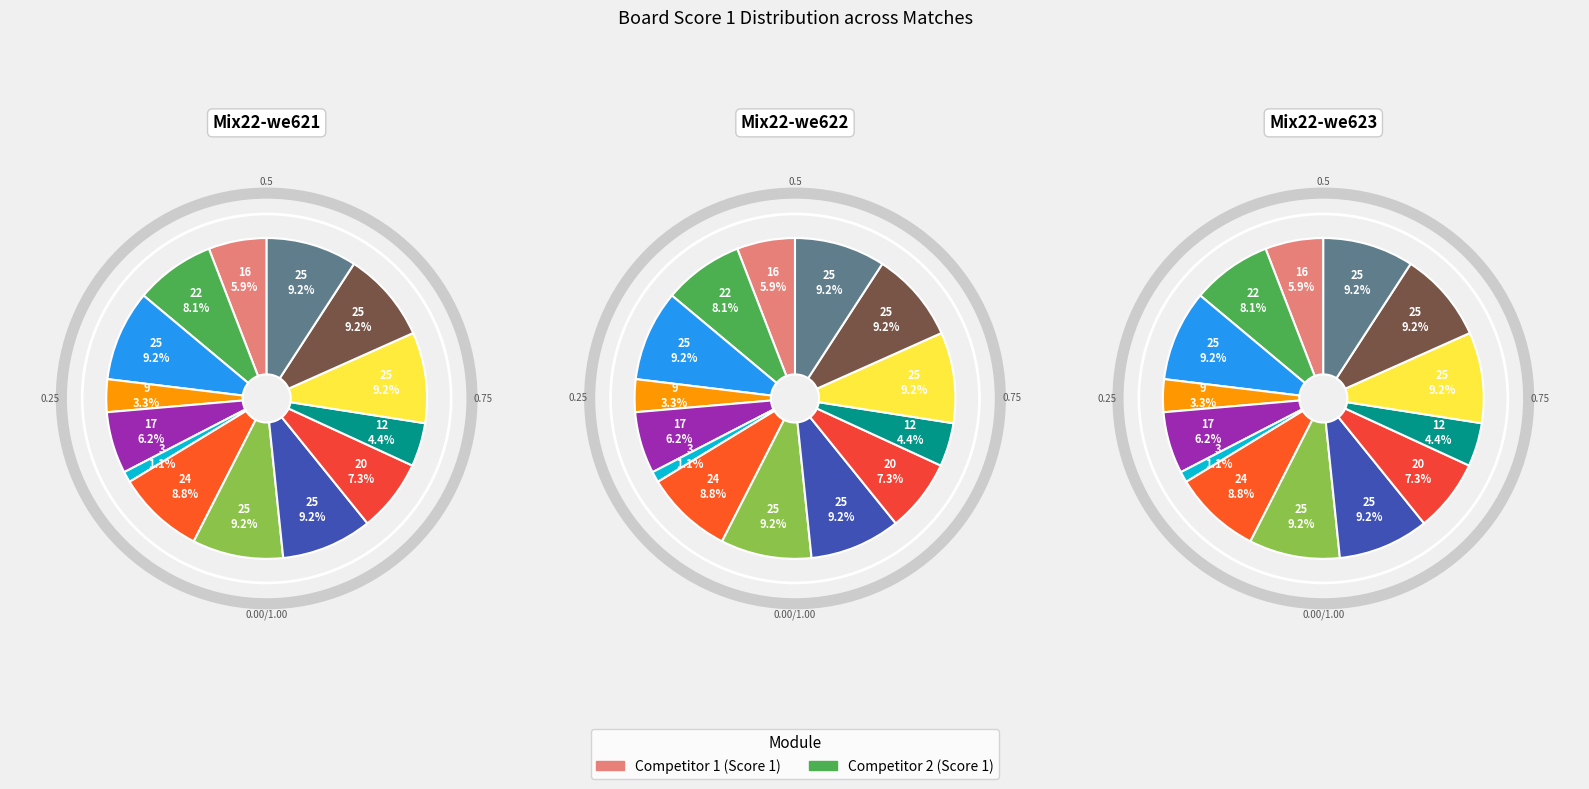

True or false: Board 10 accounts for 1% of the total.

False